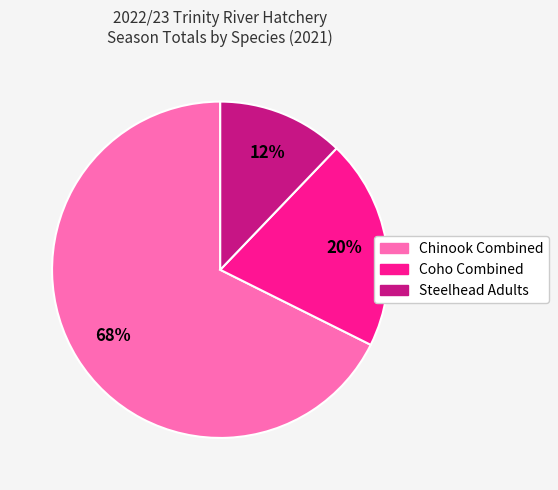

Rank the categories by value from lowest to highest.

Steelhead Adults, Coho Combined, Chinook Combined